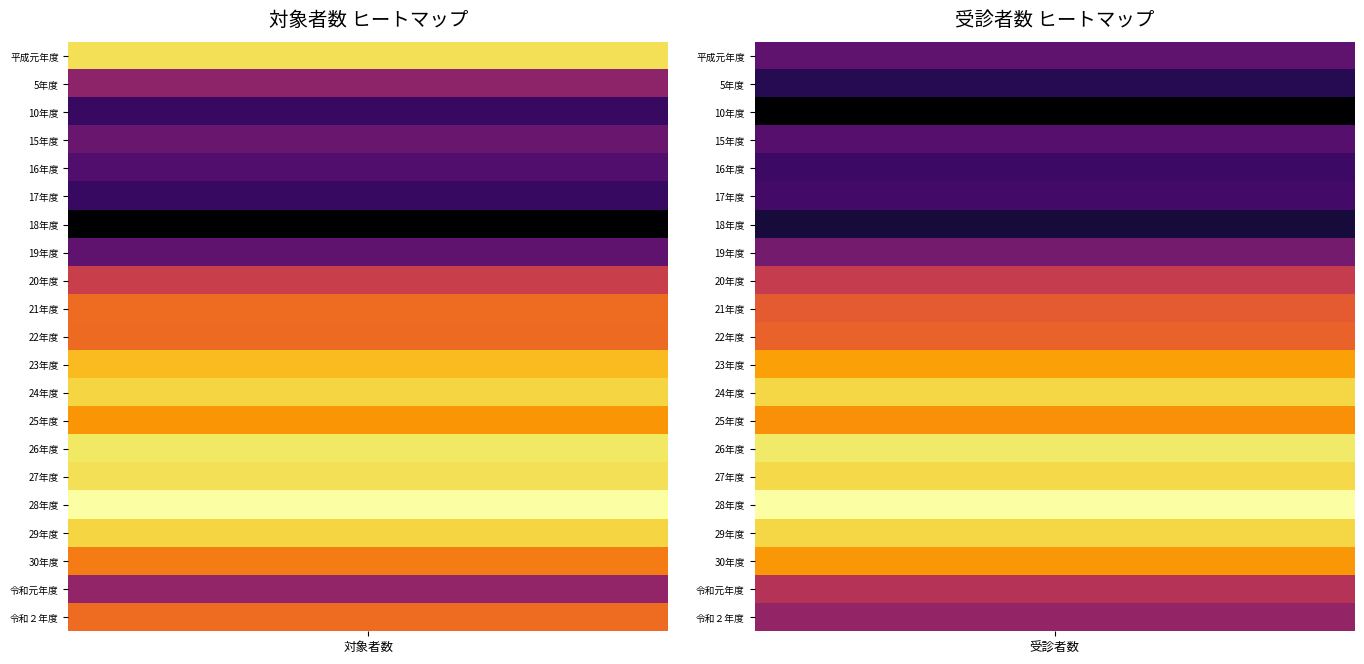

What is the average value of the 24年度 series?

14351